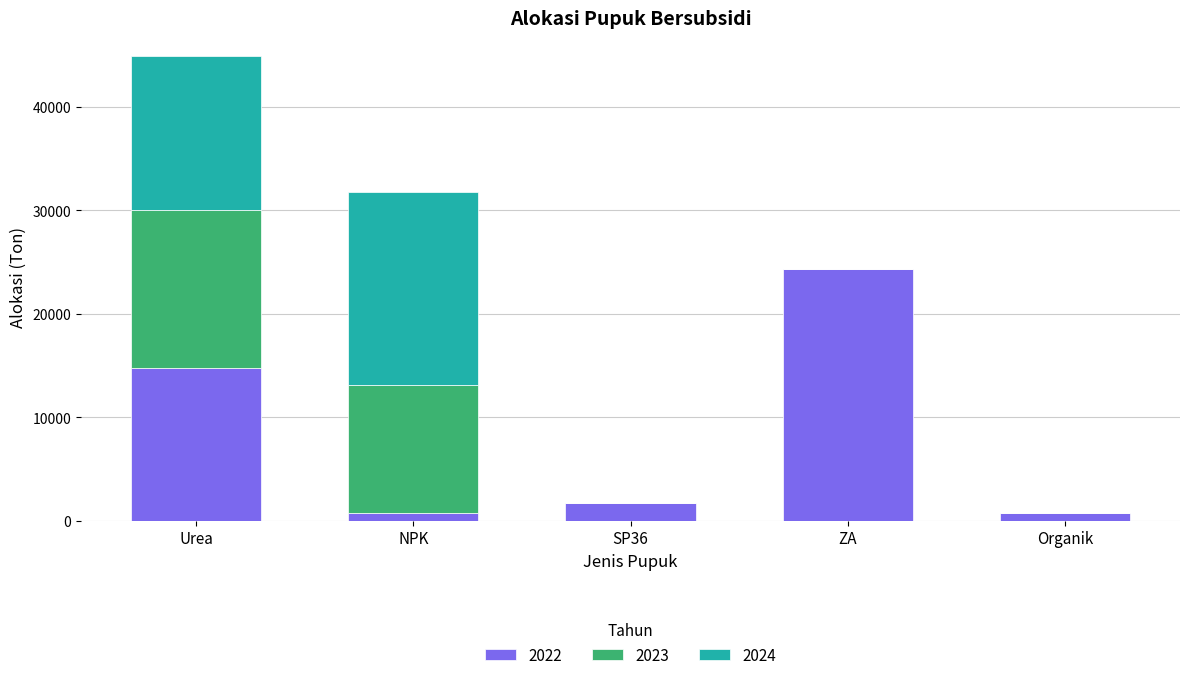

At which label does 2022 reach its peak?

ZA